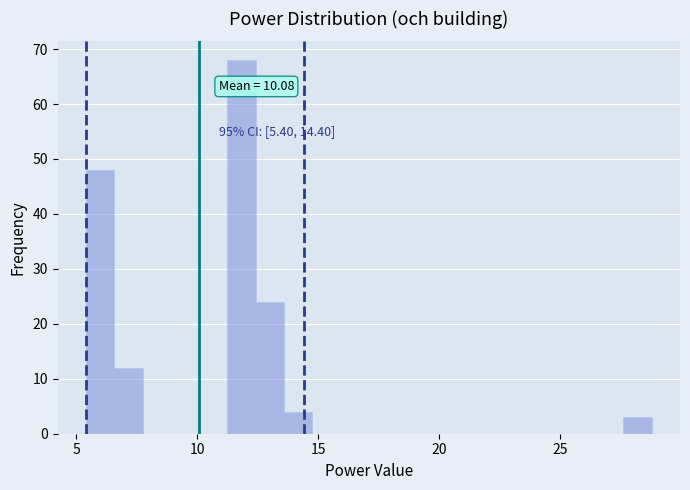

Around what value on the x-axis is the tallest bar? Give the approximate position of its centre, as read against the axis.

12.0